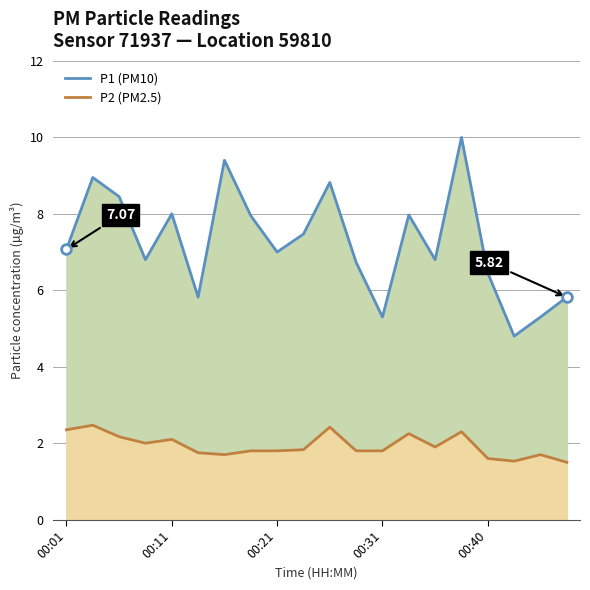

Which category has the lowest value in the P1 (PM10) series?

17